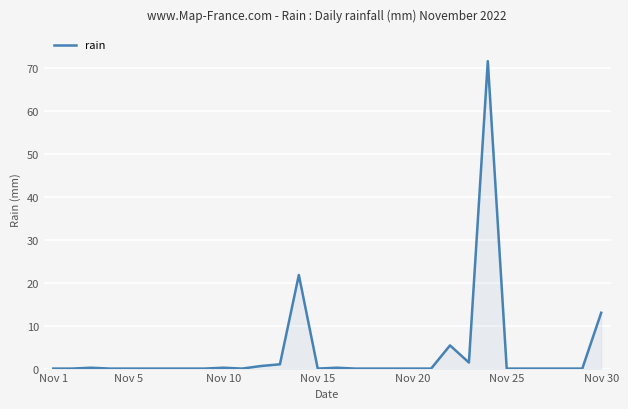

What is the difference between the maximum and minimum values?

71.6